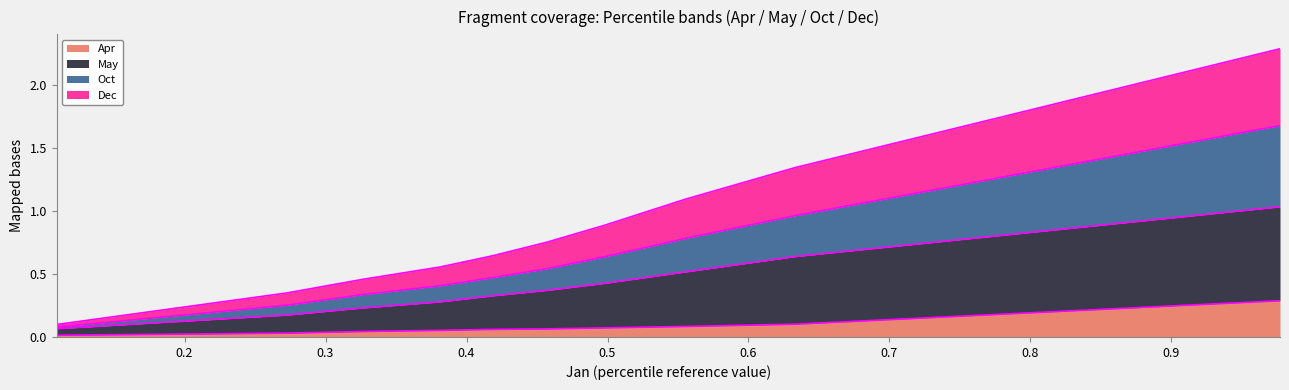

How many lines are shown in the chart?

4